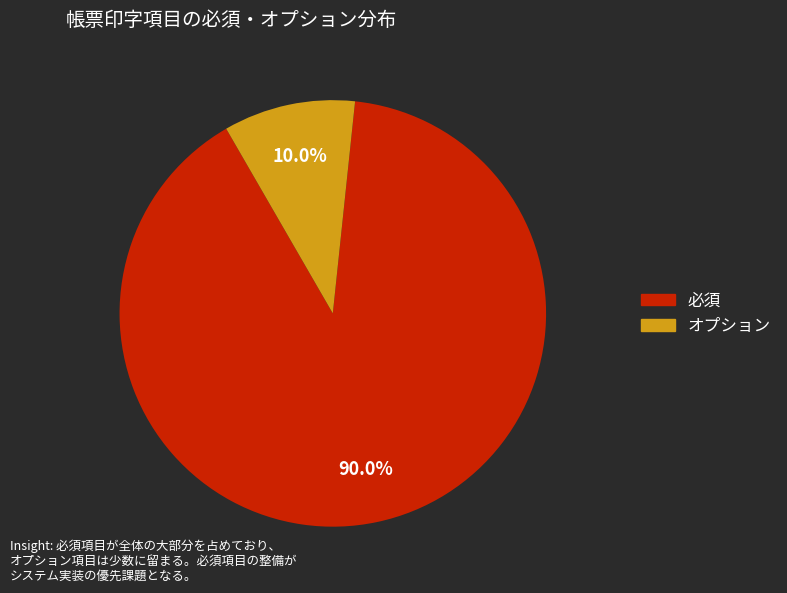

Approximately how many times larger is the value at オプション compared to 必須?

0.1